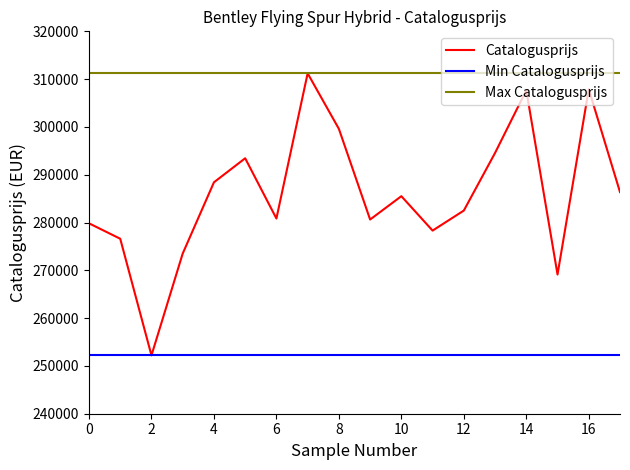

Does the chart have visible grid lines?

No